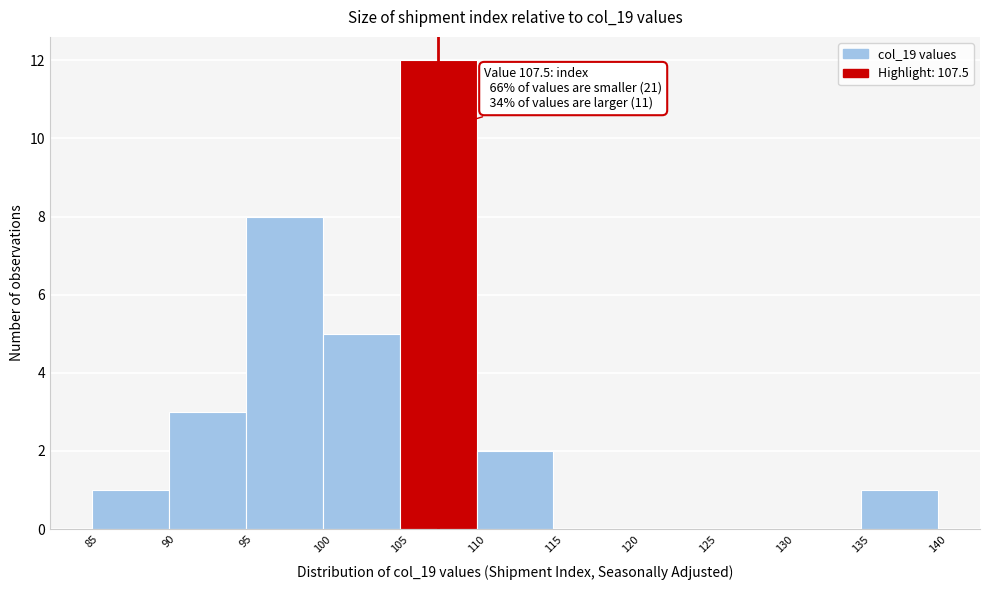

Over which range of the x-axis is the bar tallest?

105 to 110